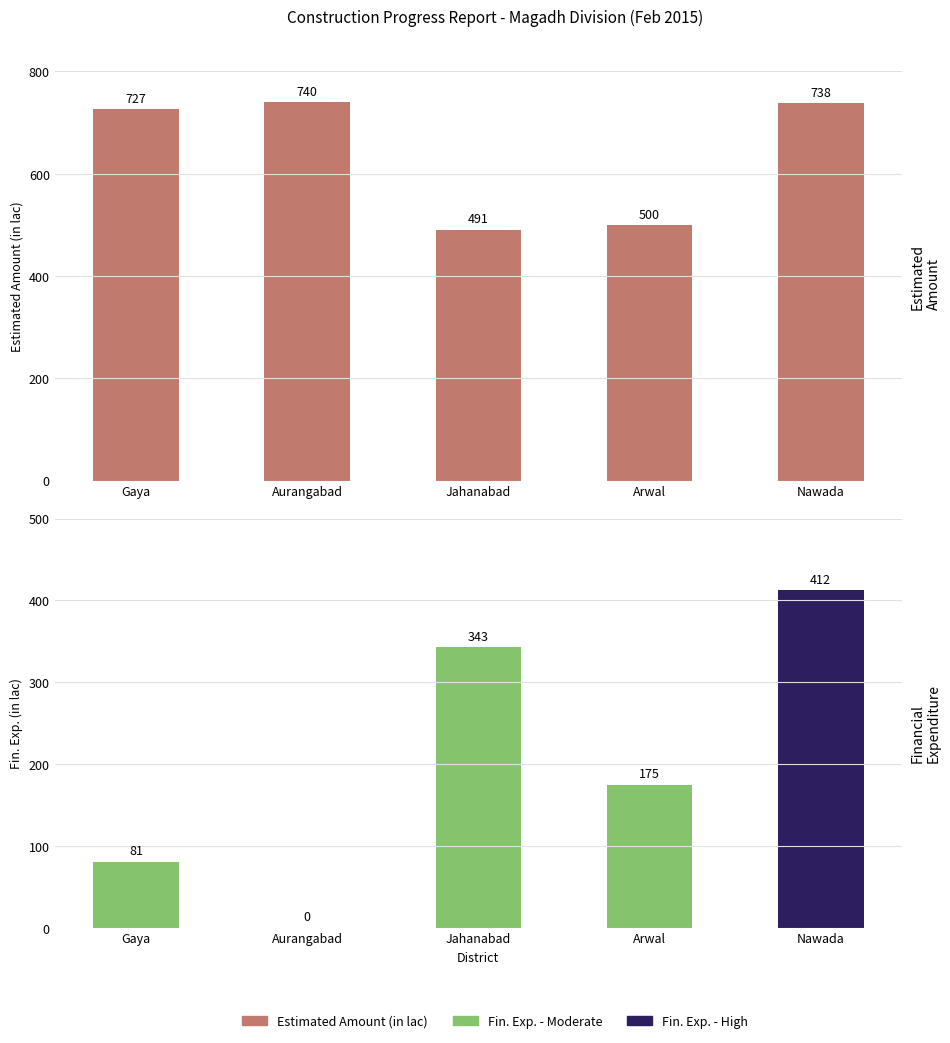

Which category has the lowest value in the Estimated Amount (in lac) series?

Jahanabad